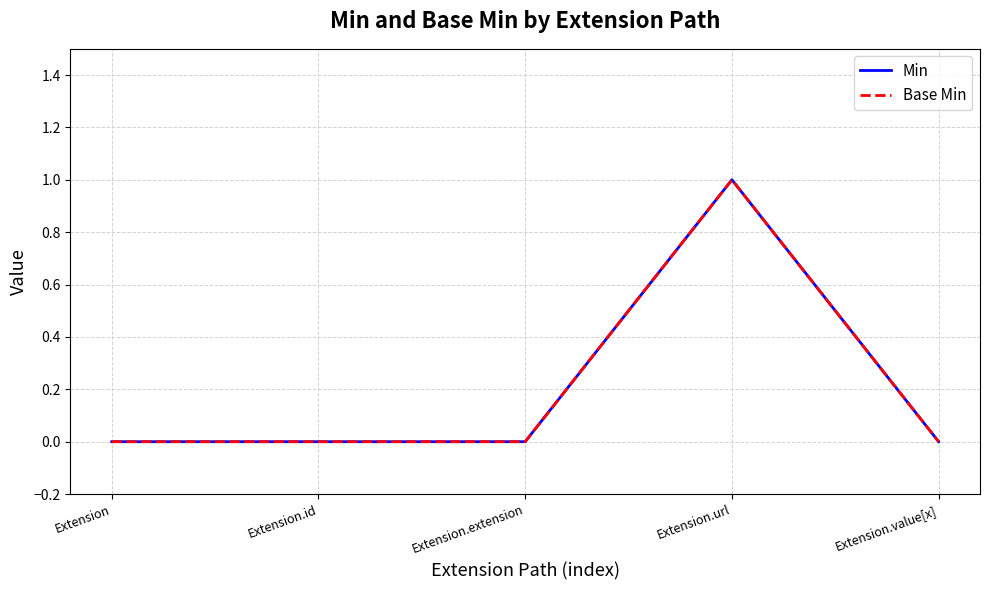

What is the maximum value for Min?

1